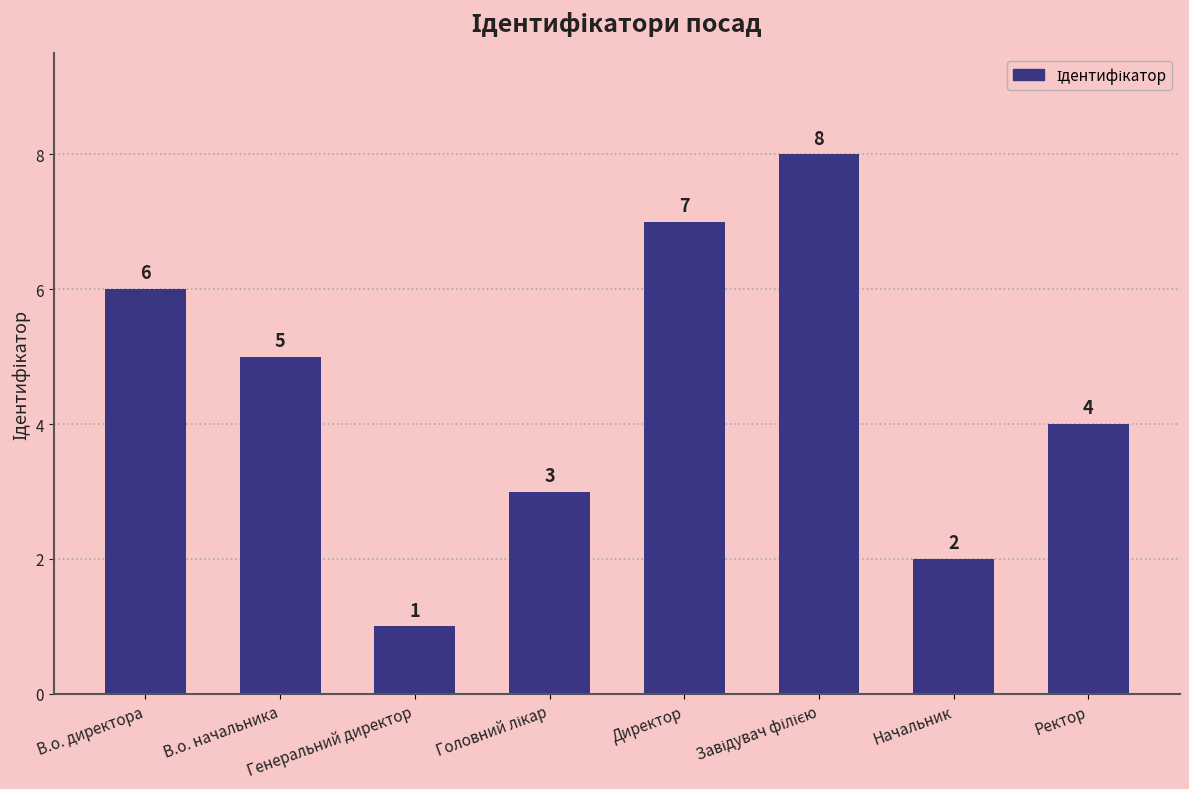

What is the change in value from Генеральний директор to Ректор?

+3